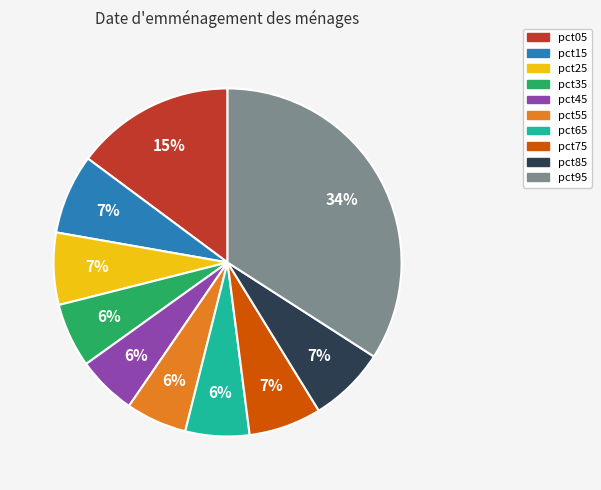

True or false: pct35 accounts for 13% of the total.

False